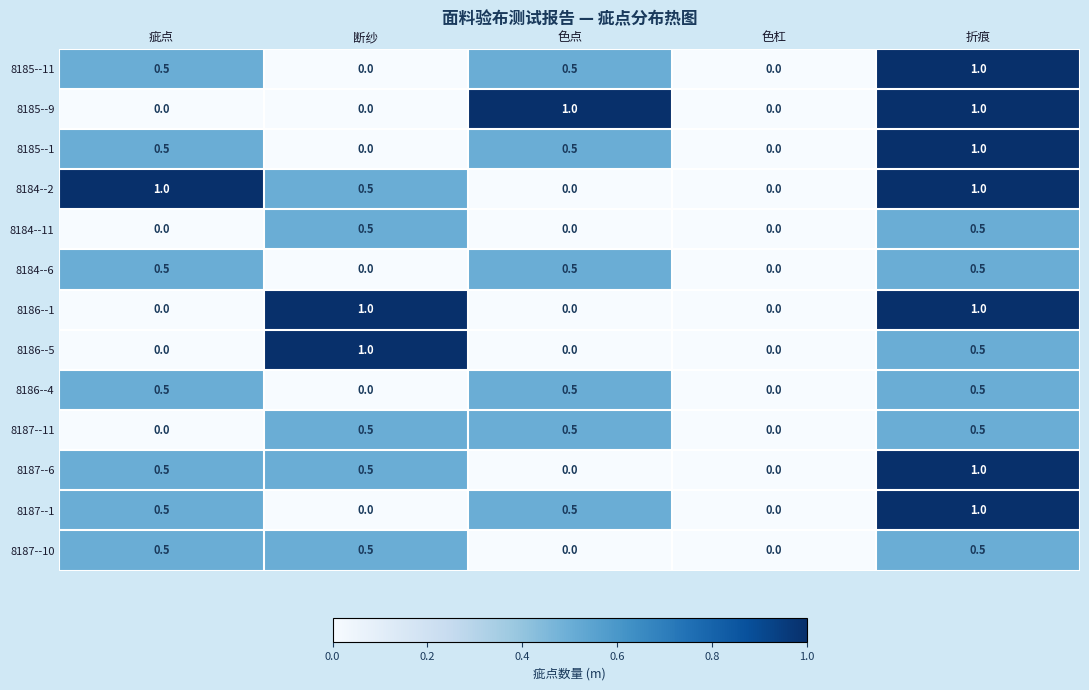

Is it true that 8185--1 equals 0.1 at 色点?

False